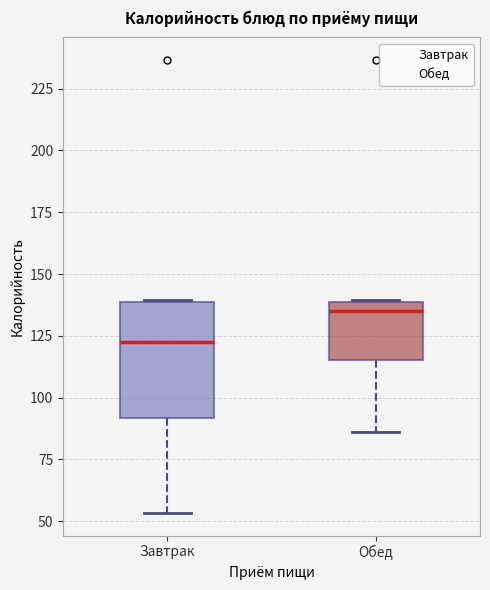

Reading left to right, transcribe this box plot: for each box, give where its median line is, the range the box spans, and where its two whiskers end, as read against the y-axis. The values are not printed on the chart, so give them approximately, as read against the axis.

Завтрак: median 120, box 90 to 140, whiskers 55 to 140
Обед: median 135, box 115 to 140, whiskers 85 to 140